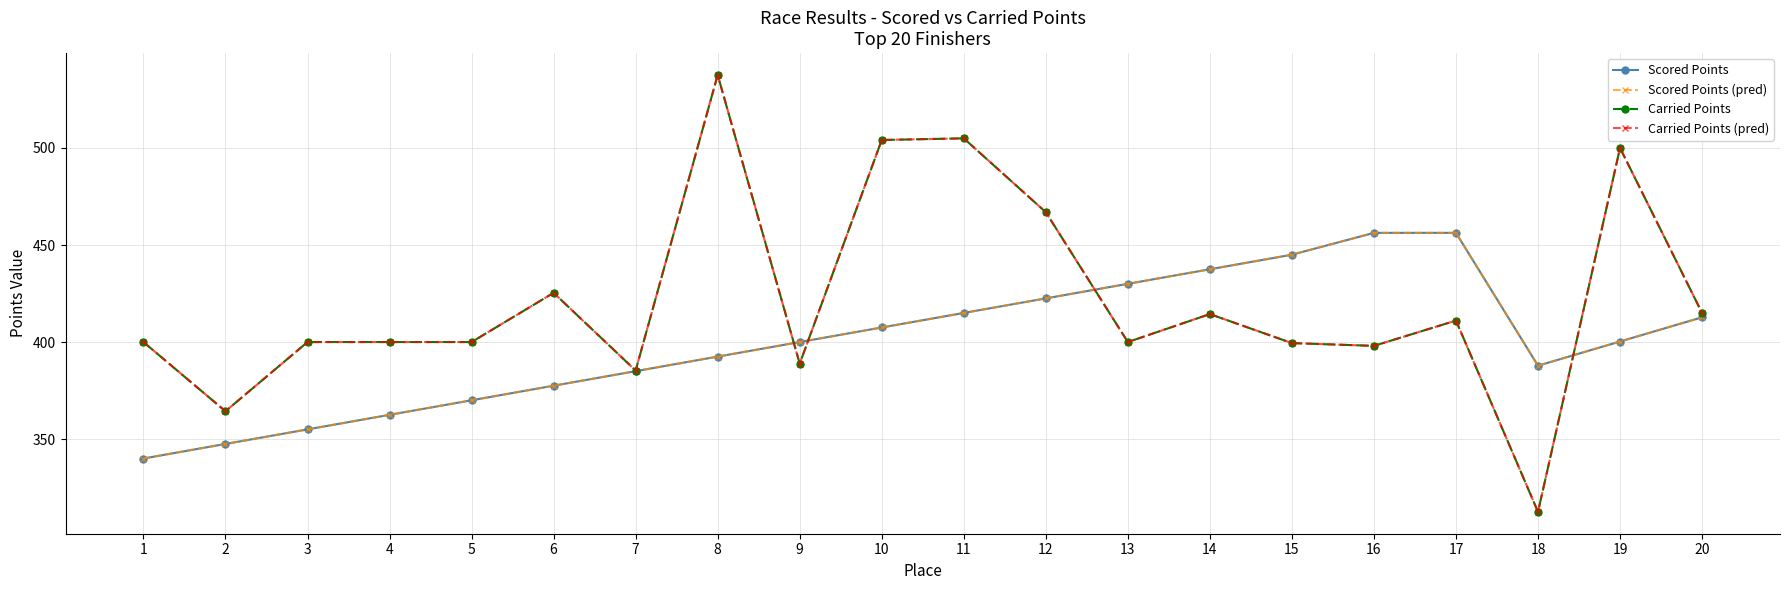

Is this an area chart (filled region under the line)?

No